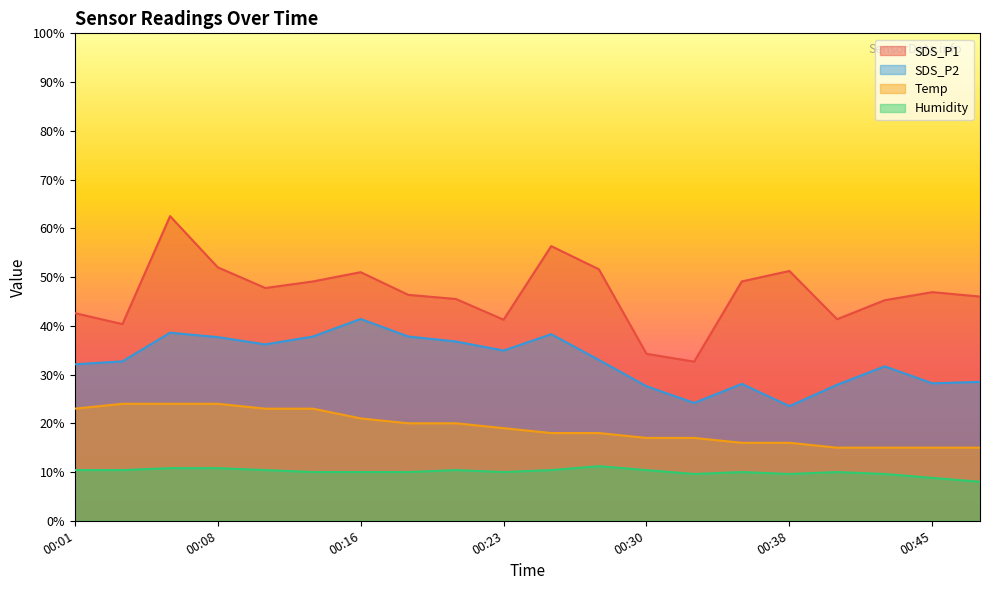

What is the sum of the SDS_P2 values at 00:38 and 00:04?

56.2